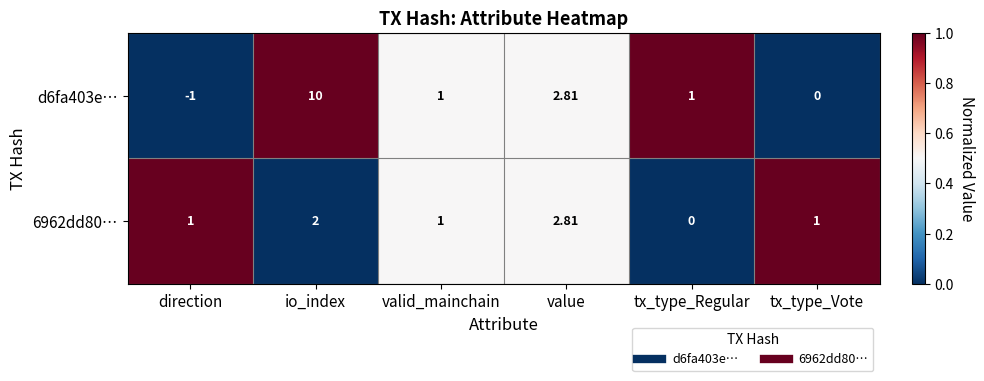

Which category has the lowest value in the 6962dd80… series?

tx_type_Regular